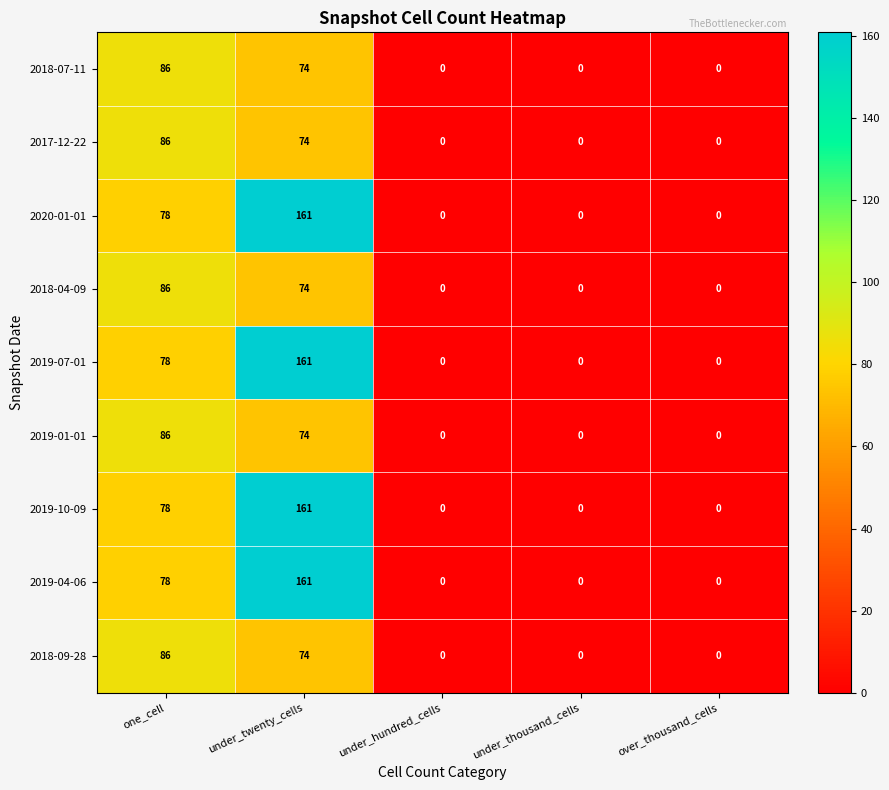

Is it true that 2018-04-09 equals -30 at under_hundred_cells?

False